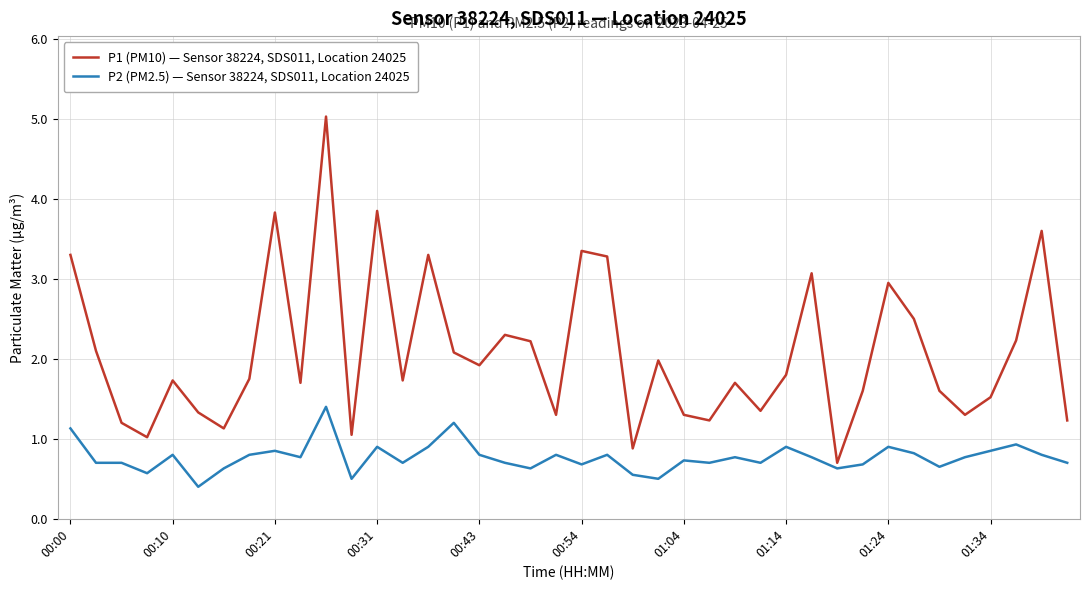

What is the minimum value shown in the chart?

0.4